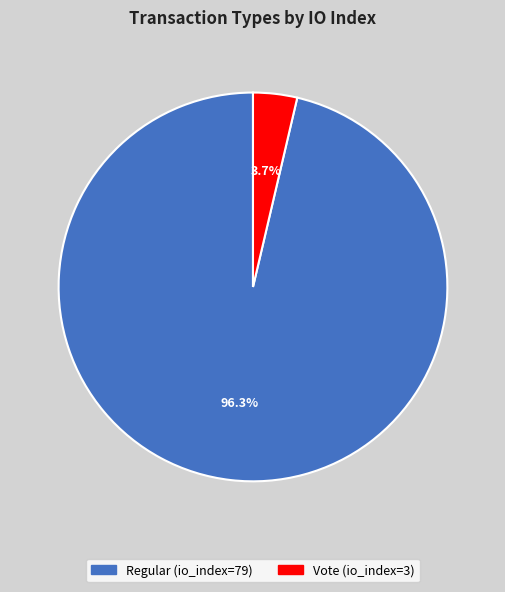

Which slice is the smallest?

Vote (io_index=3)